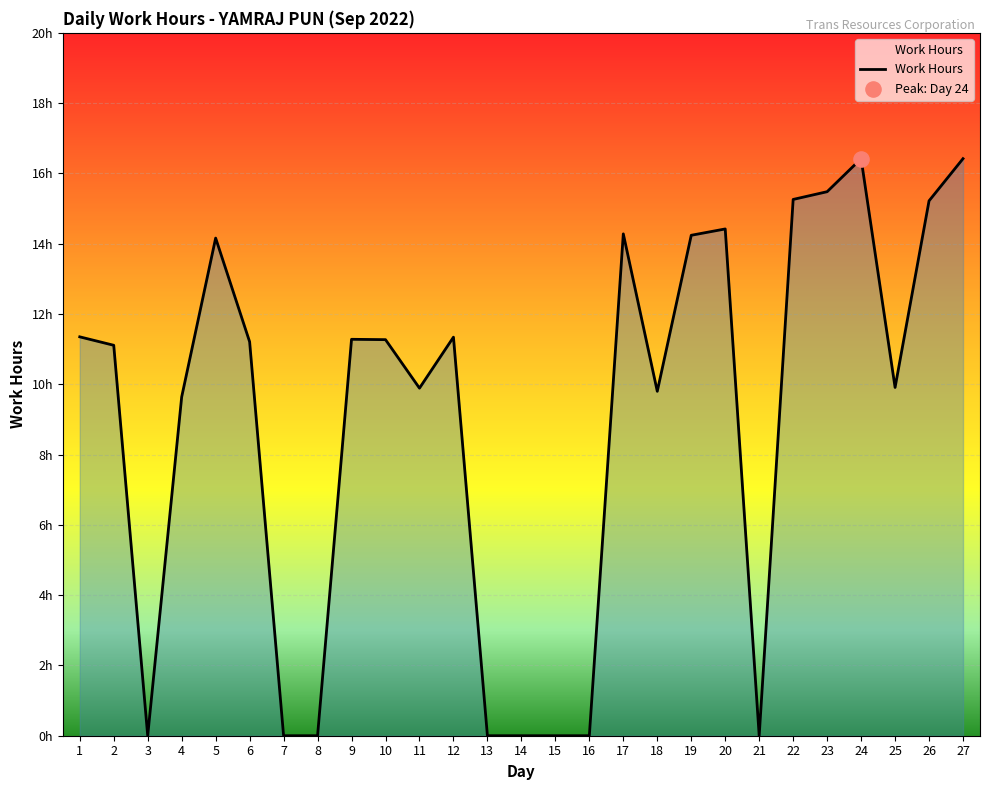

Does the chart have visible grid lines?

Yes